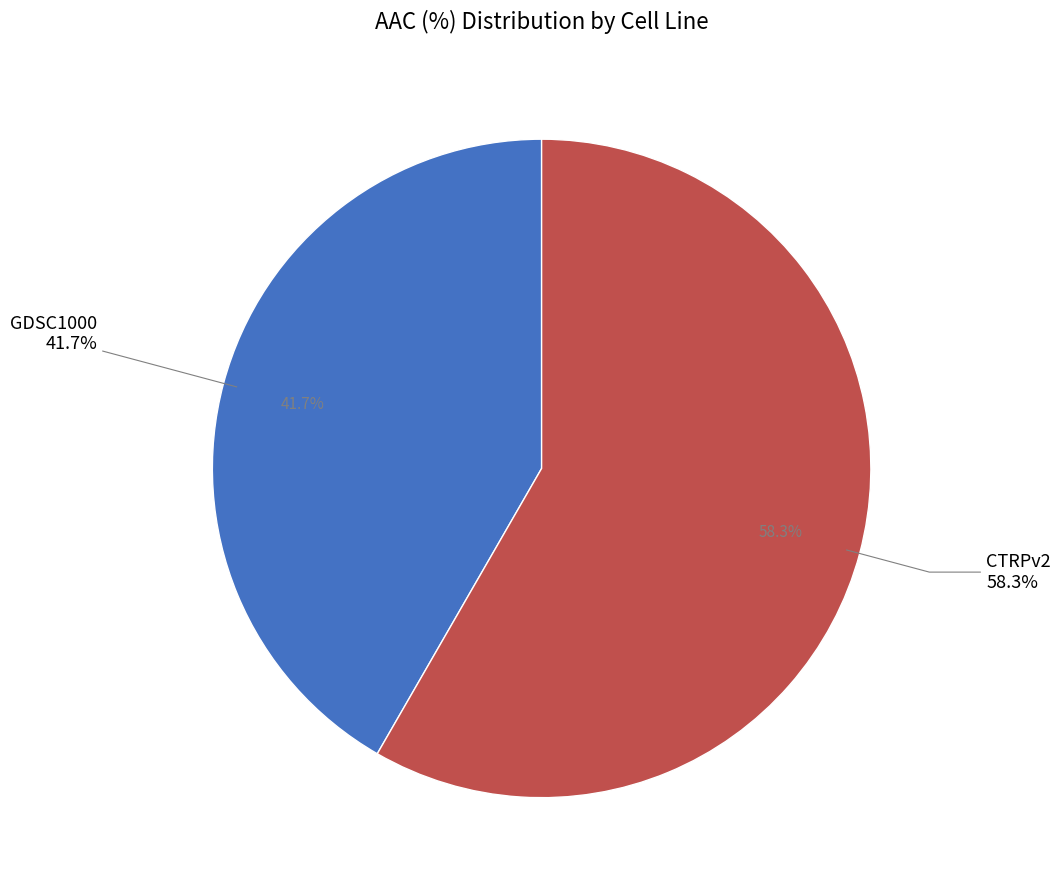

Is there any slice that represents more than half of the pie?

Yes